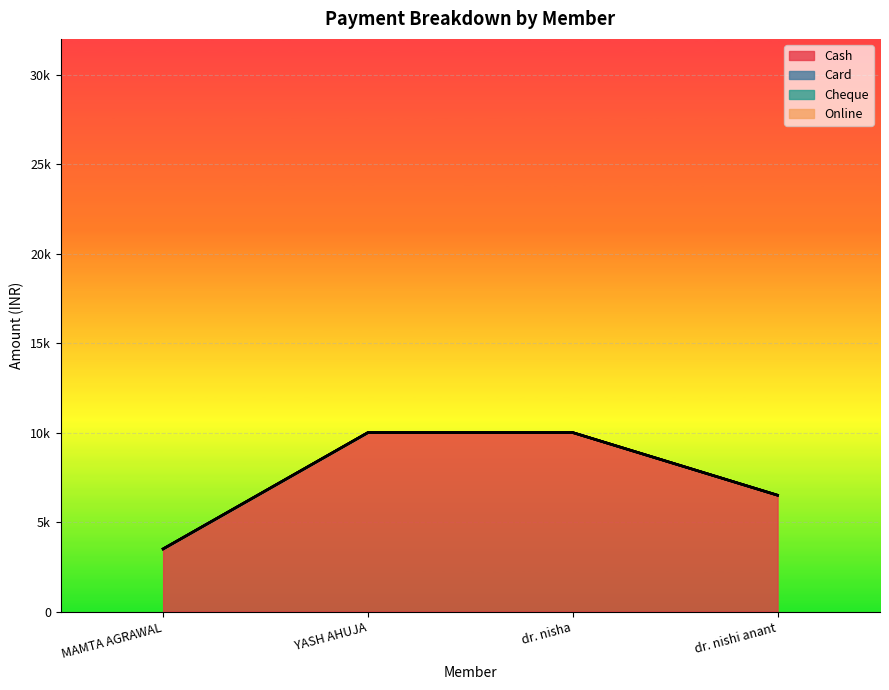

Rank the categories by Cash value from highest to lowest.

YASH AHUJA, dr. nisha, dr. nishi anant, MAMTA AGRAWAL